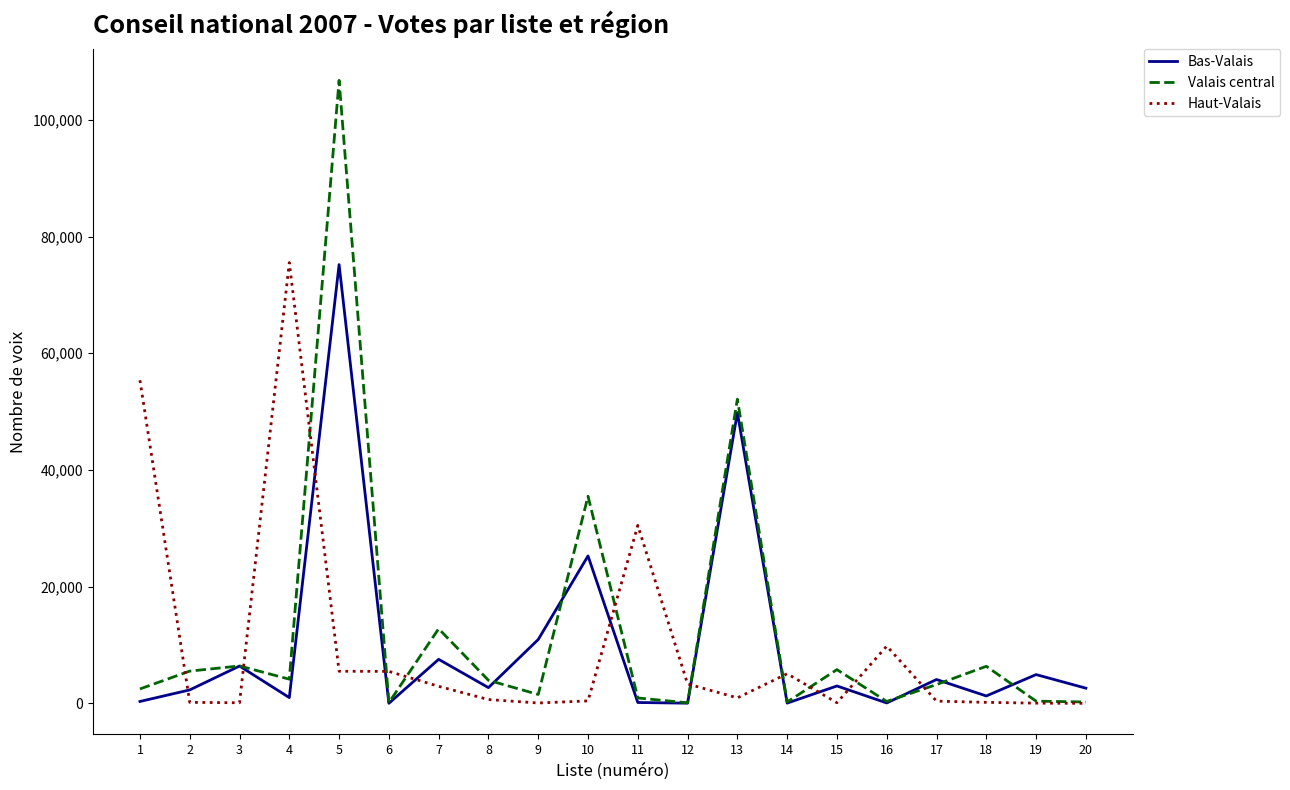

What is the spread (max minus min) of values at 15?

5674